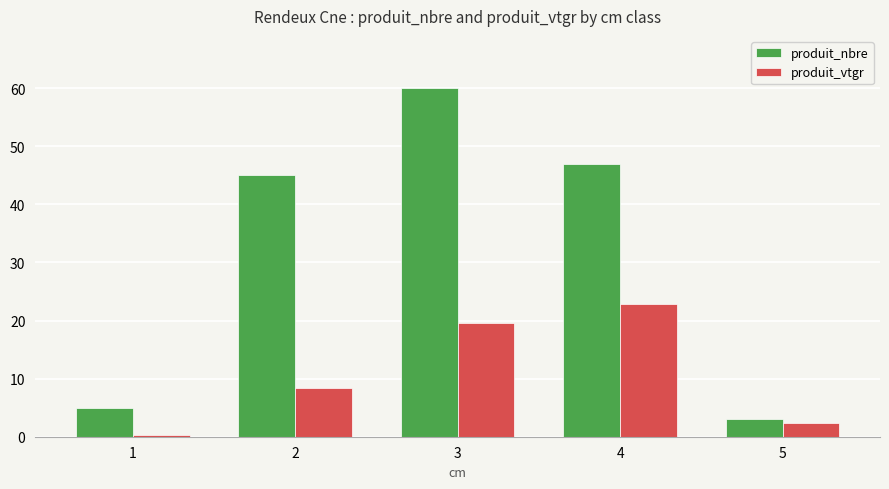

At which label does produit_vtgr reach its peak?

4